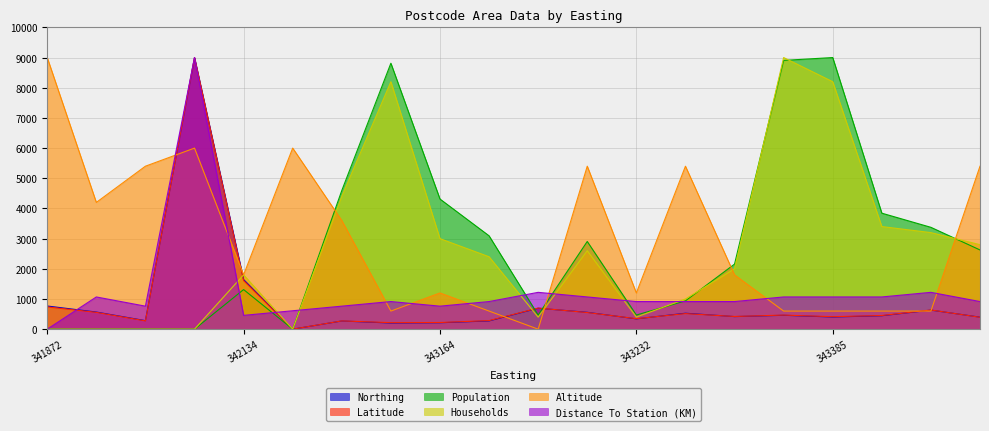

Where is the first local minimum for Altitude?

342609